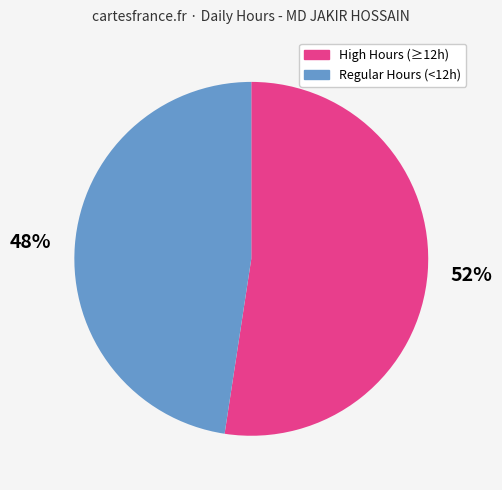

To the nearest percent, what is the average slice percentage?

50%